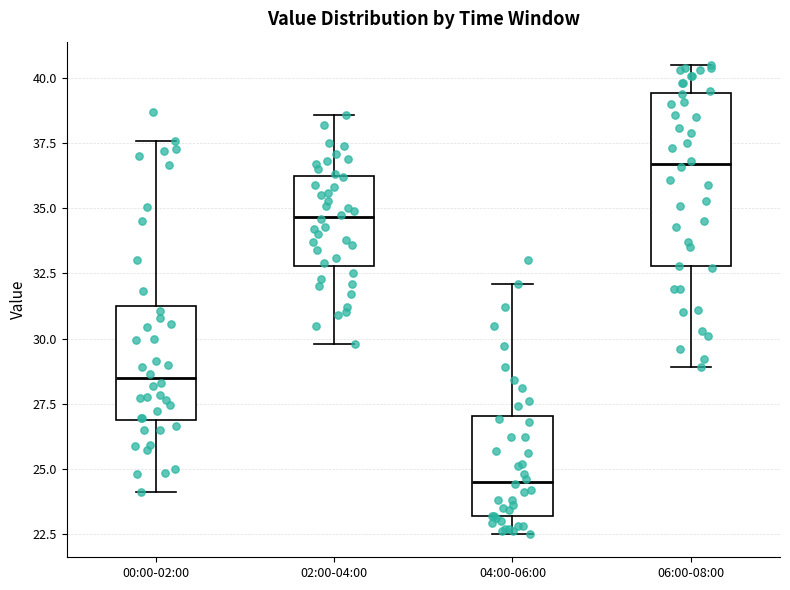

Which box's median line is the highest?

06:00-08:00